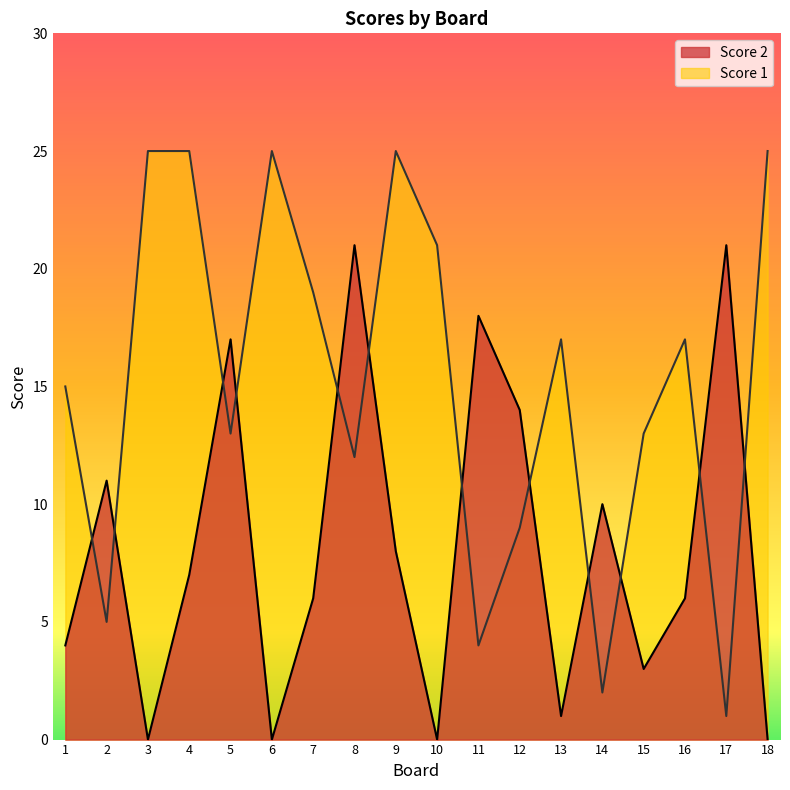

What is the average value of the Score 1 series?

15